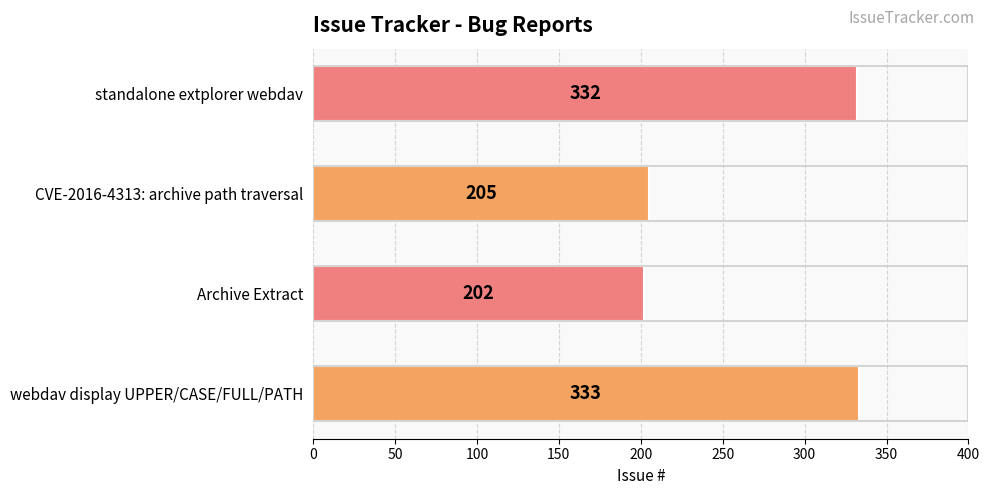

What is the difference between the maximum and minimum values?

131